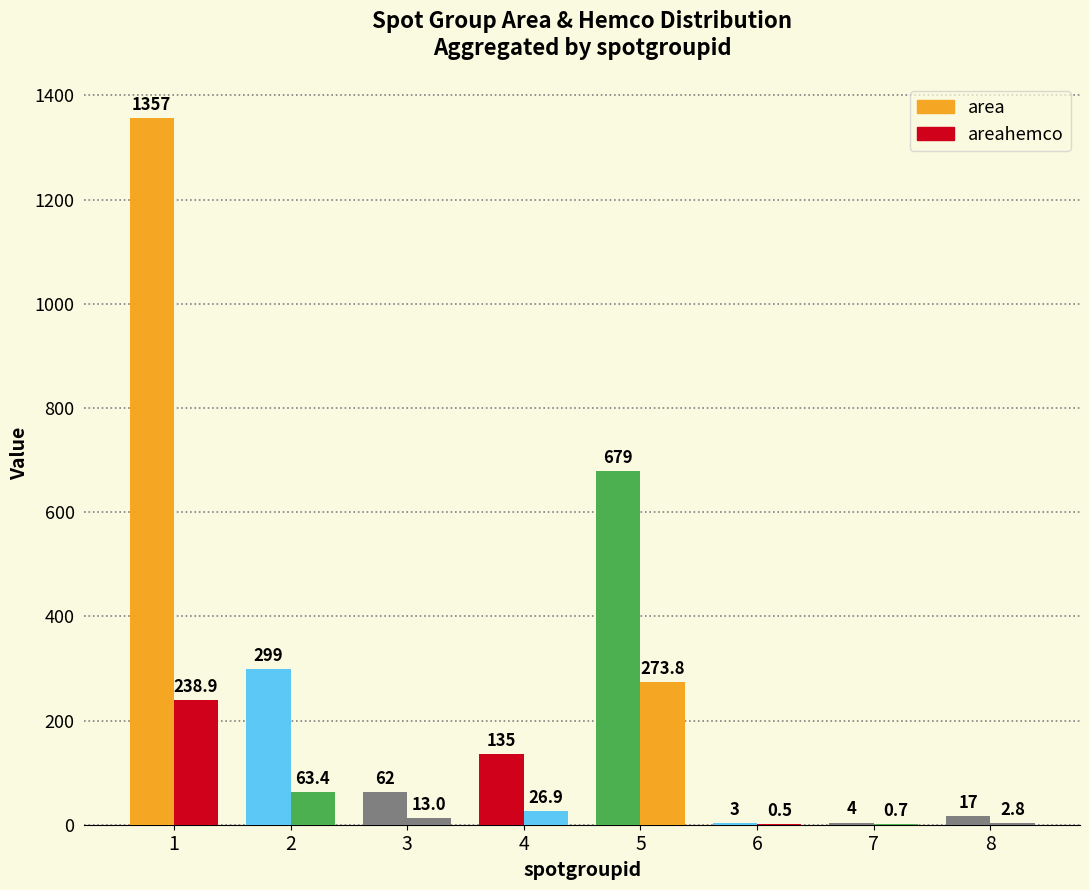

Count the number of categories in the chart.

8